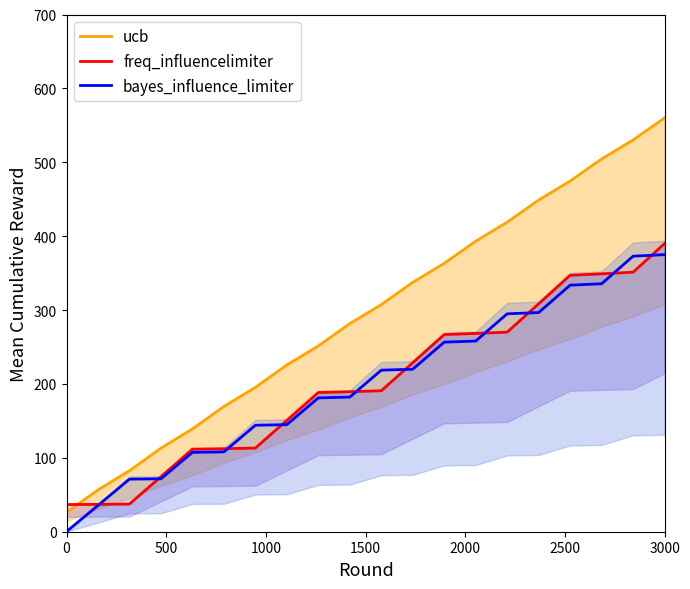

What is the maximum value for bayes_influence_limiter?

375.0